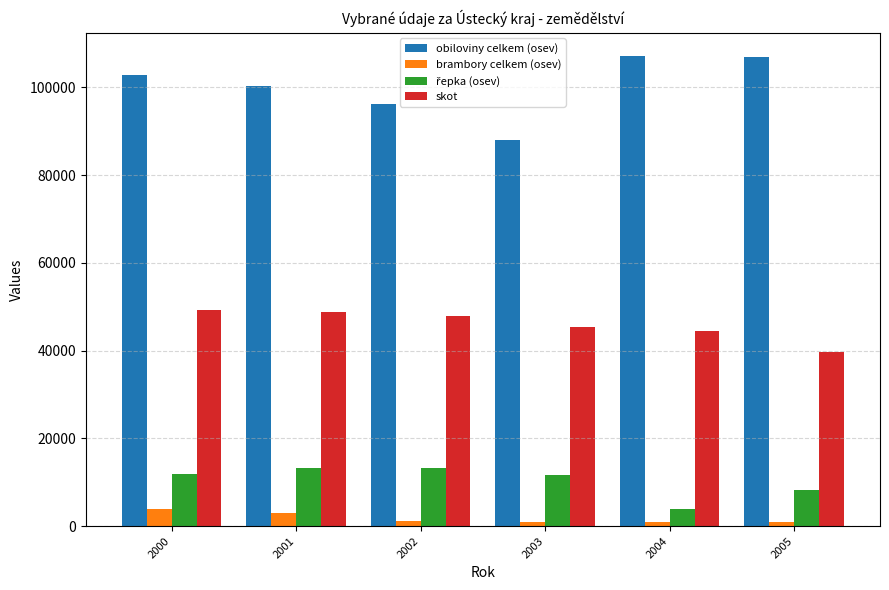

What is the total value across all series at 2005?

155972